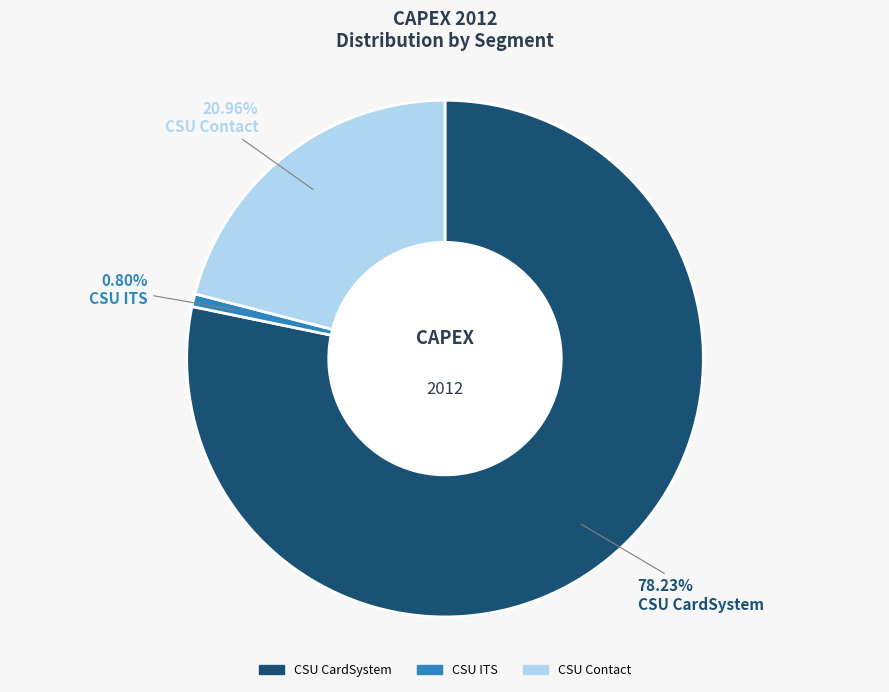

Is there any slice that represents more than half of the pie?

Yes